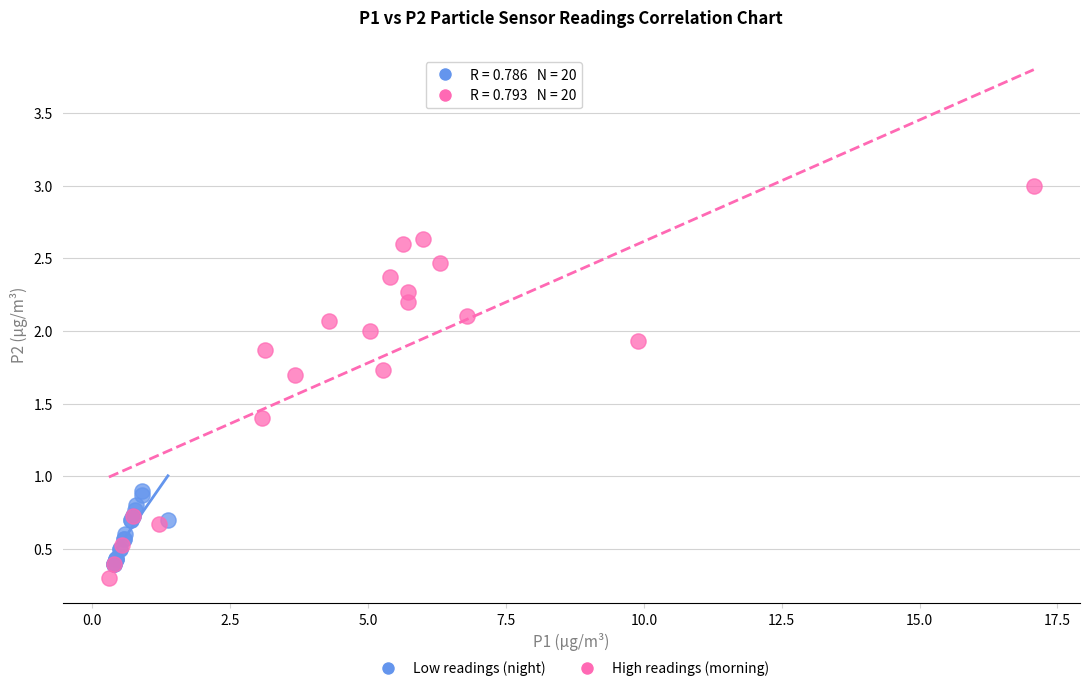

What are all the series names shown in the legend?

Low readings (night), High readings (morning)